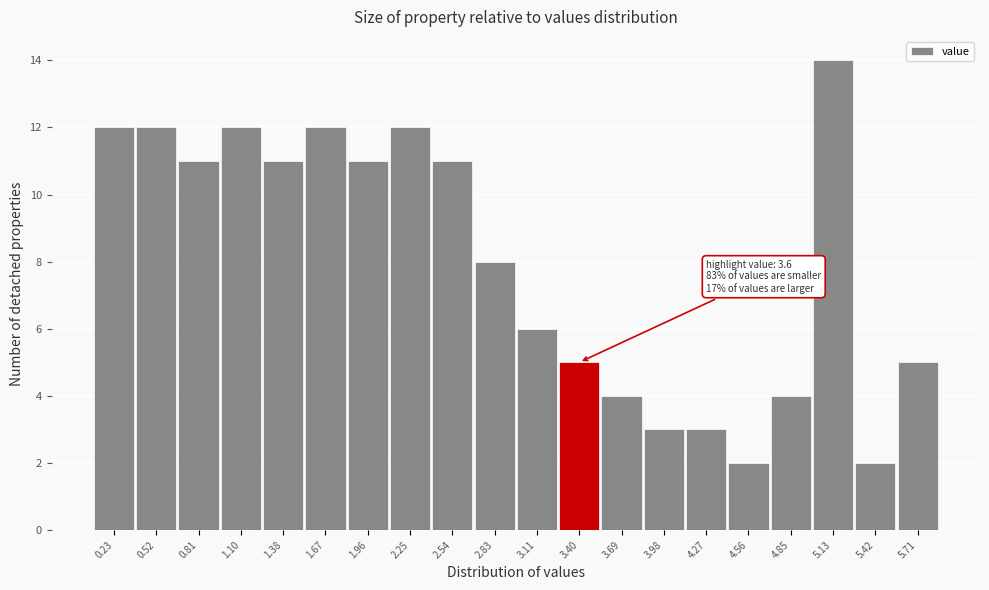

Reading left to right, extract all data points from this chart.

0.23=12	0.52=12	0.81=11	1.10=12	1.38=11	1.67=12	1.96=11	2.25=12	2.54=11	2.83=8	3.11=6	3.40=5	3.69=4	3.98=3	4.27=3	4.56=2	4.85=4	5.13=14	5.42=2	5.71=5